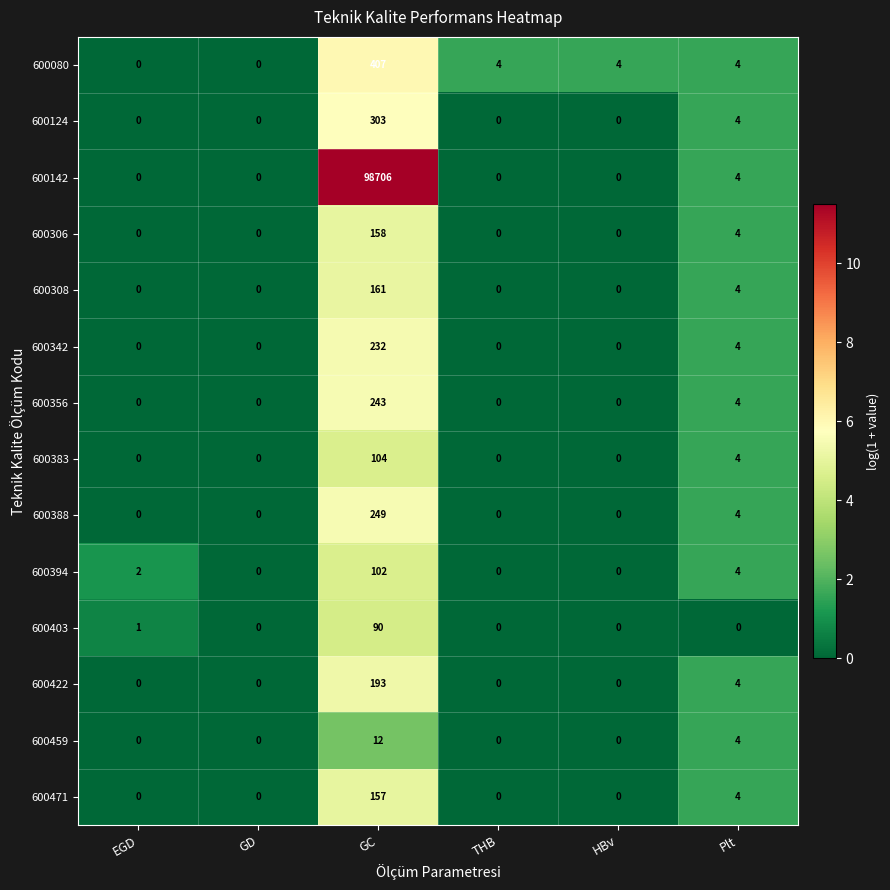

At which category is the sum across all series the highest?

GC